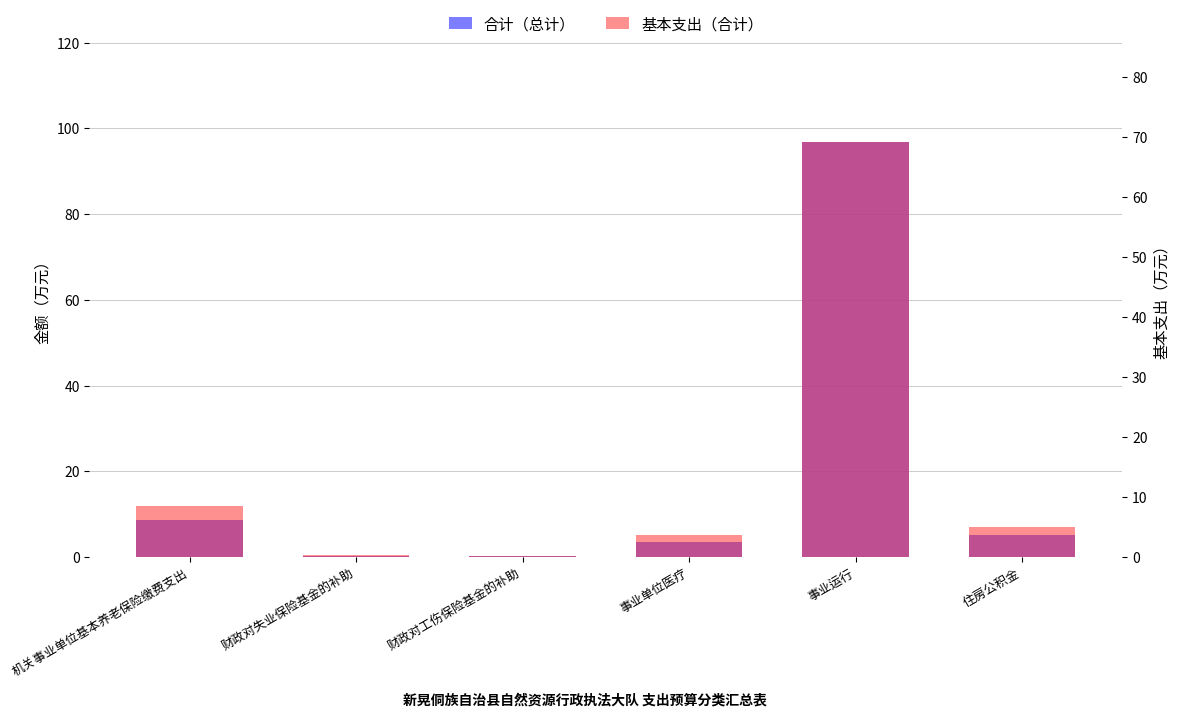

The value of 合计（总计） at 机关事业单位基本养老保险缴费支出 is 3.2. True or false?

False